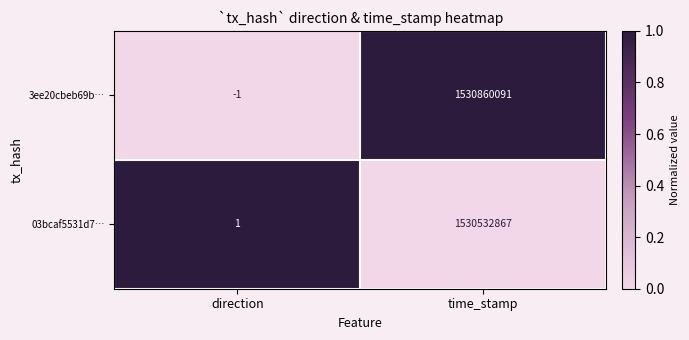

What is the spread (max minus min) of values at time_stamp?

327224